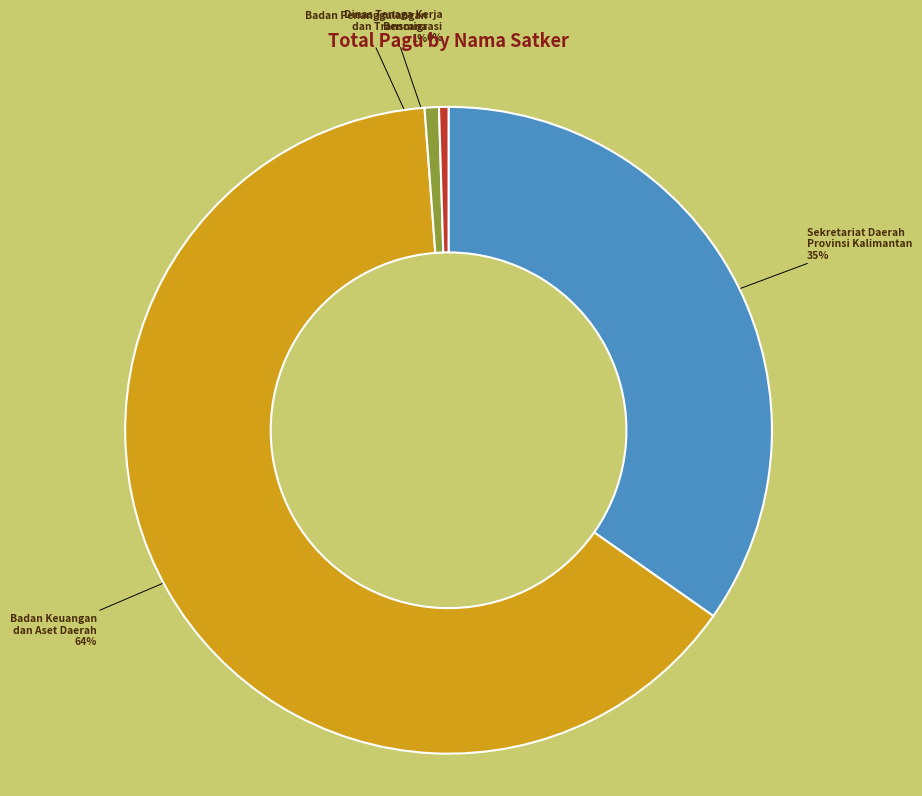

Is Dinas Tenaga Kerja dan Transmigrasi the majority of the pie?

No